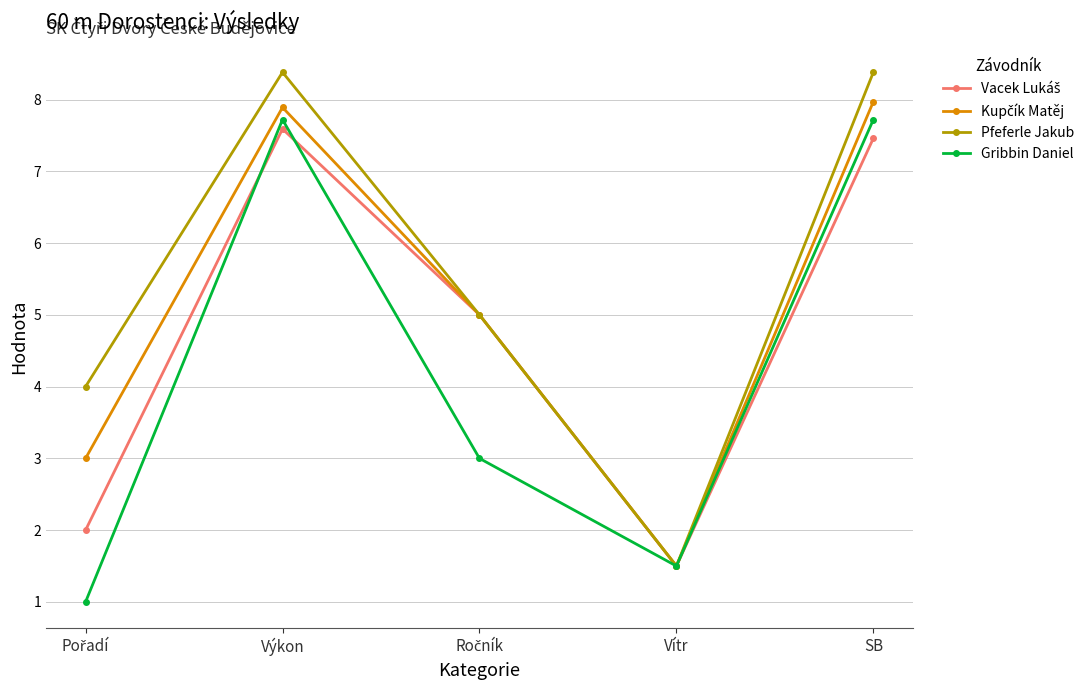

Does the chart have visible grid lines?

Yes